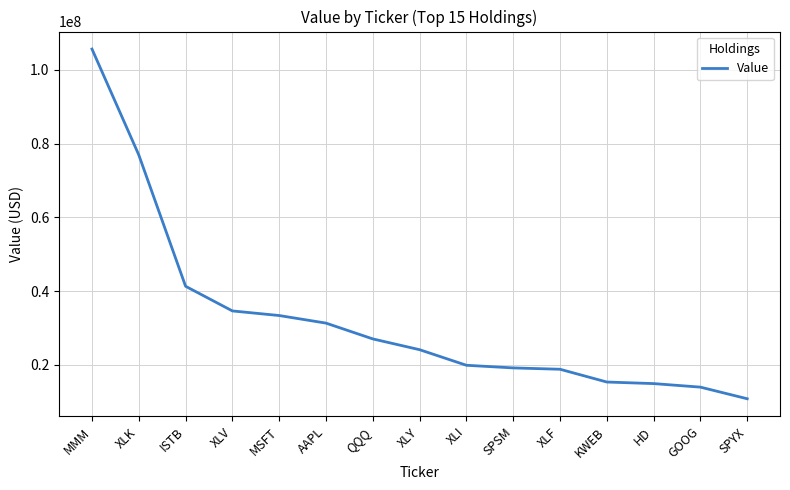

What is the ratio of the value at MMM to the value at QQQ?

3.9